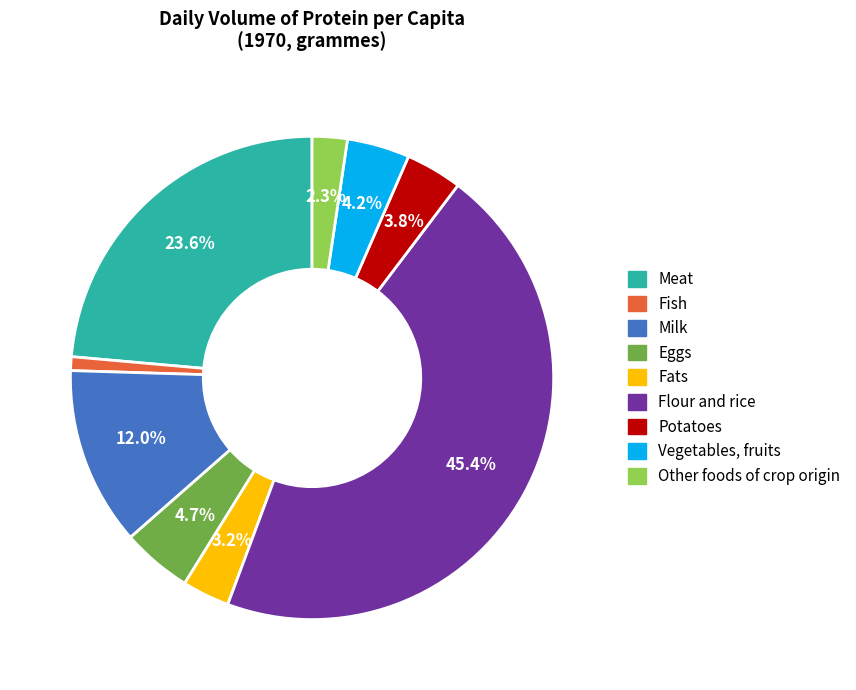

Between Eggs and Potatoes, which is larger?

Eggs